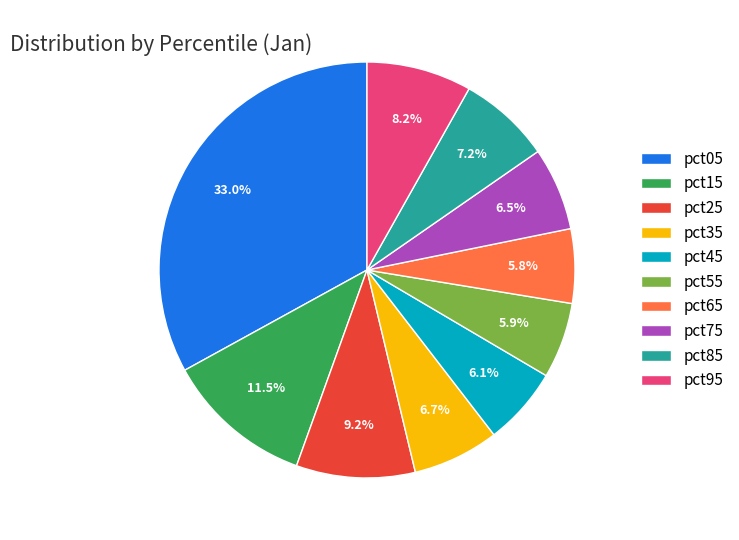

Is there a majority slice in this chart?

No